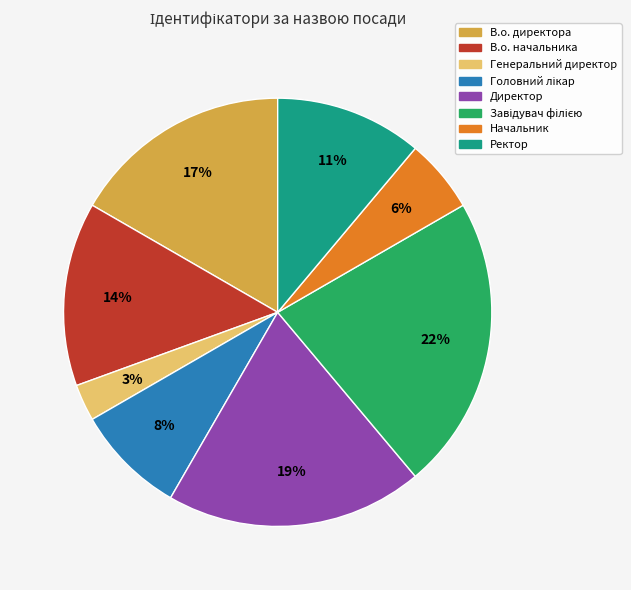

To the nearest percent, what percentage of the pie is Начальник?

6%